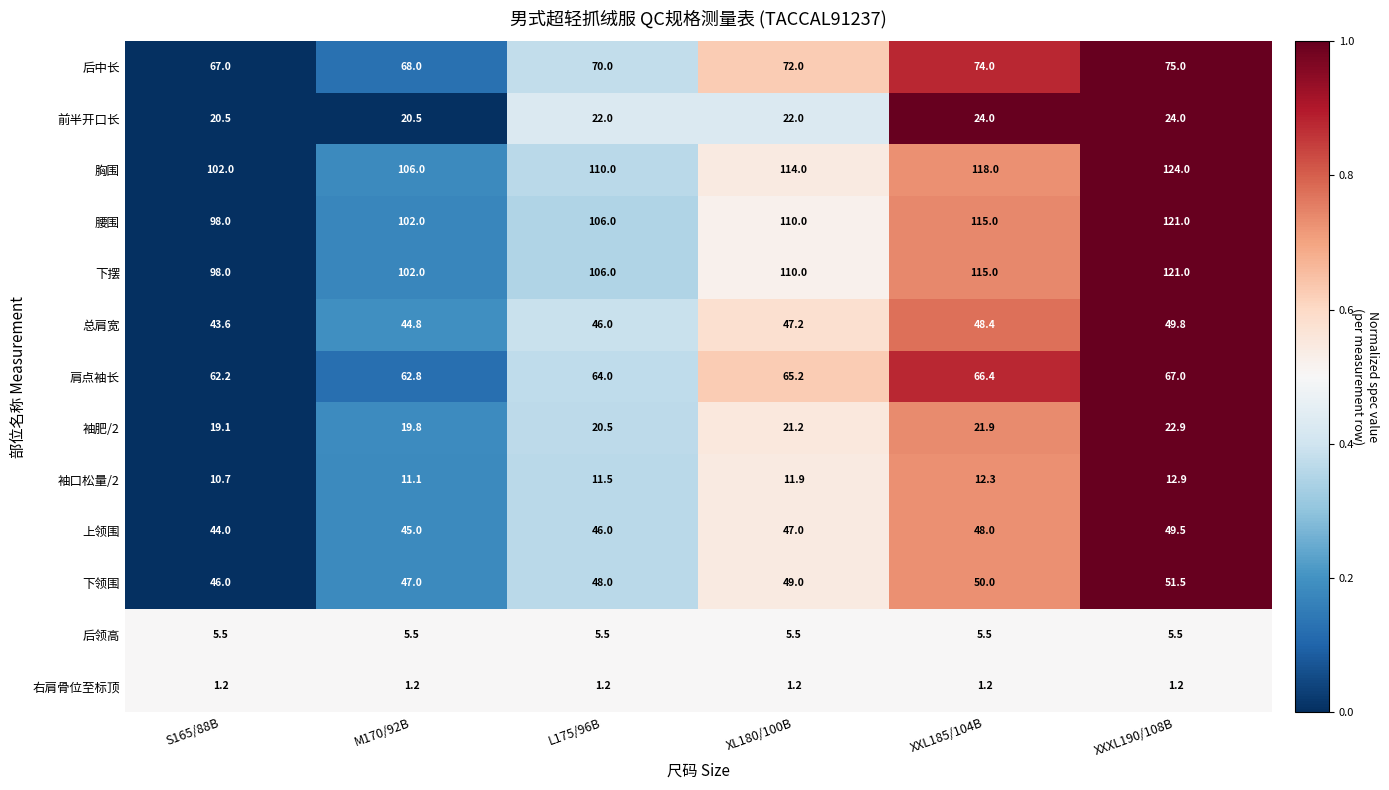

How many values in the 下领围 series are below 49?

3